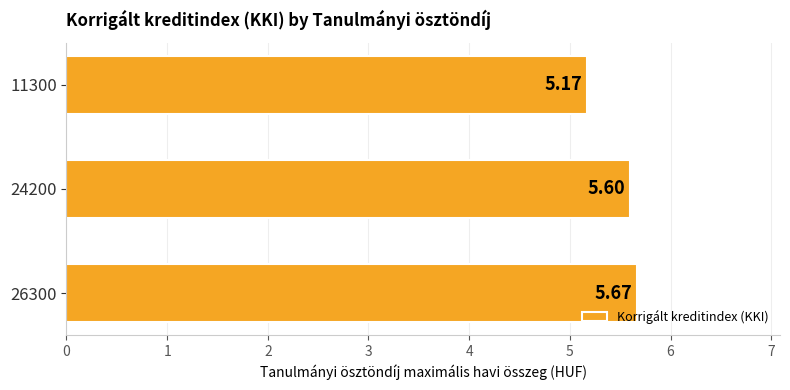

Which label corresponds to the smallest value in the chart?

11300